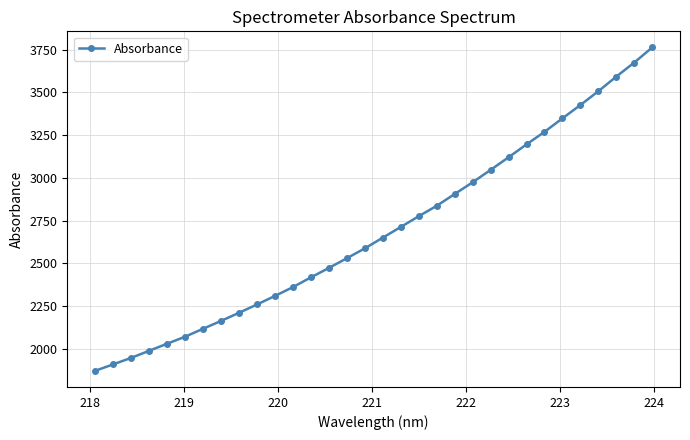

How many values are below 2650?

16